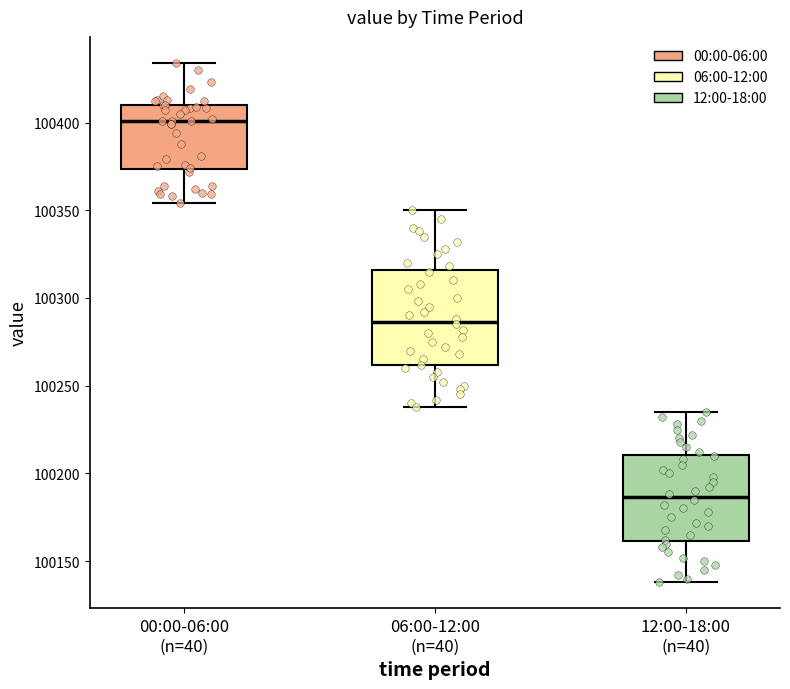

Which box is the tallest, from its lower edge to its upper edge?

06:00-12:00 (n=40)